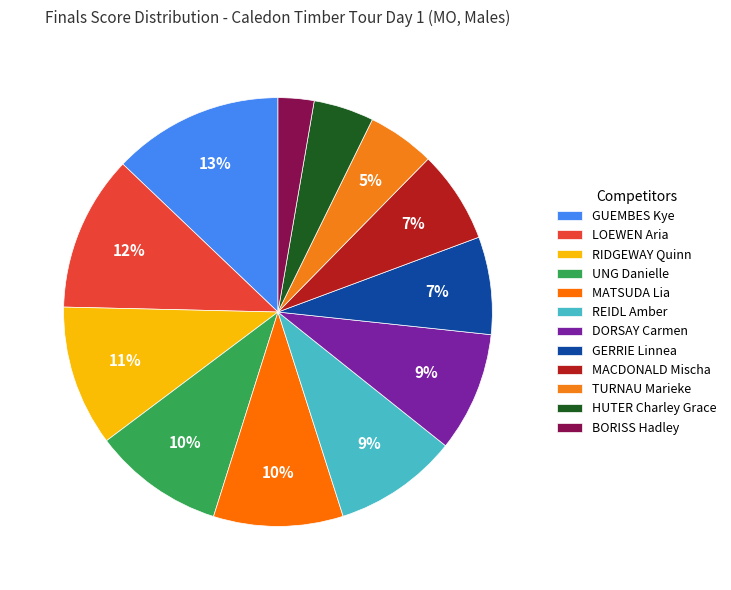

To the nearest percent, what is the difference between the TURNAU Marieke and MACDONALD Mischa slice percentages?

2%